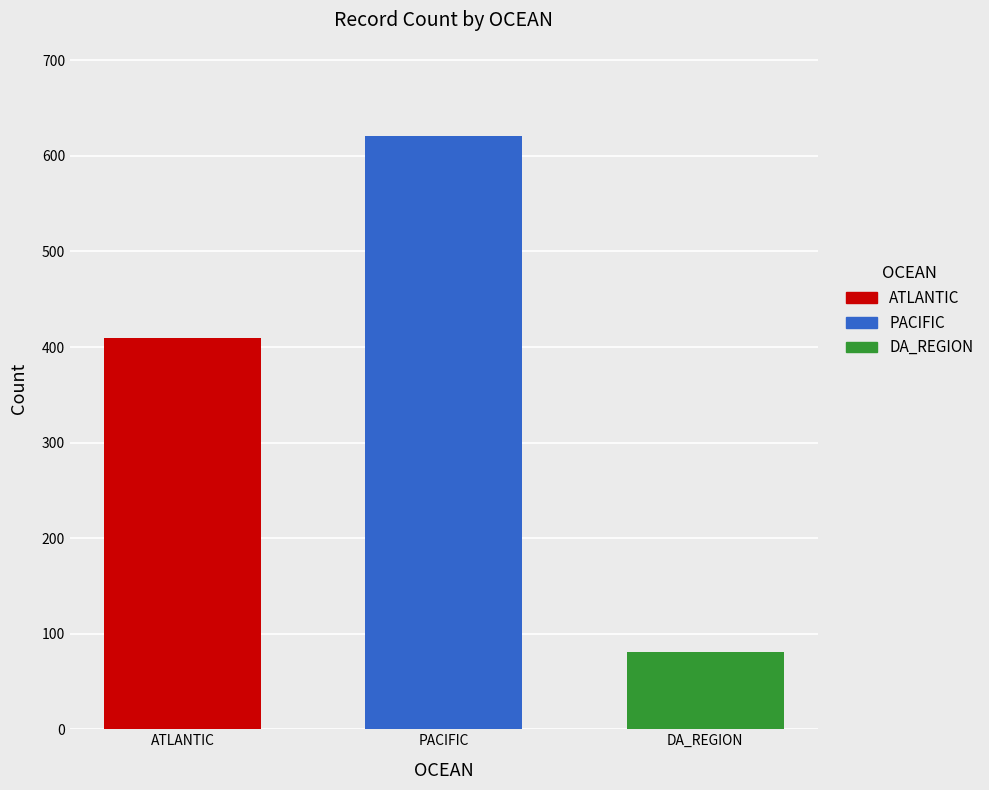

What is the difference between the highest and lowest values at PACIFIC?

540